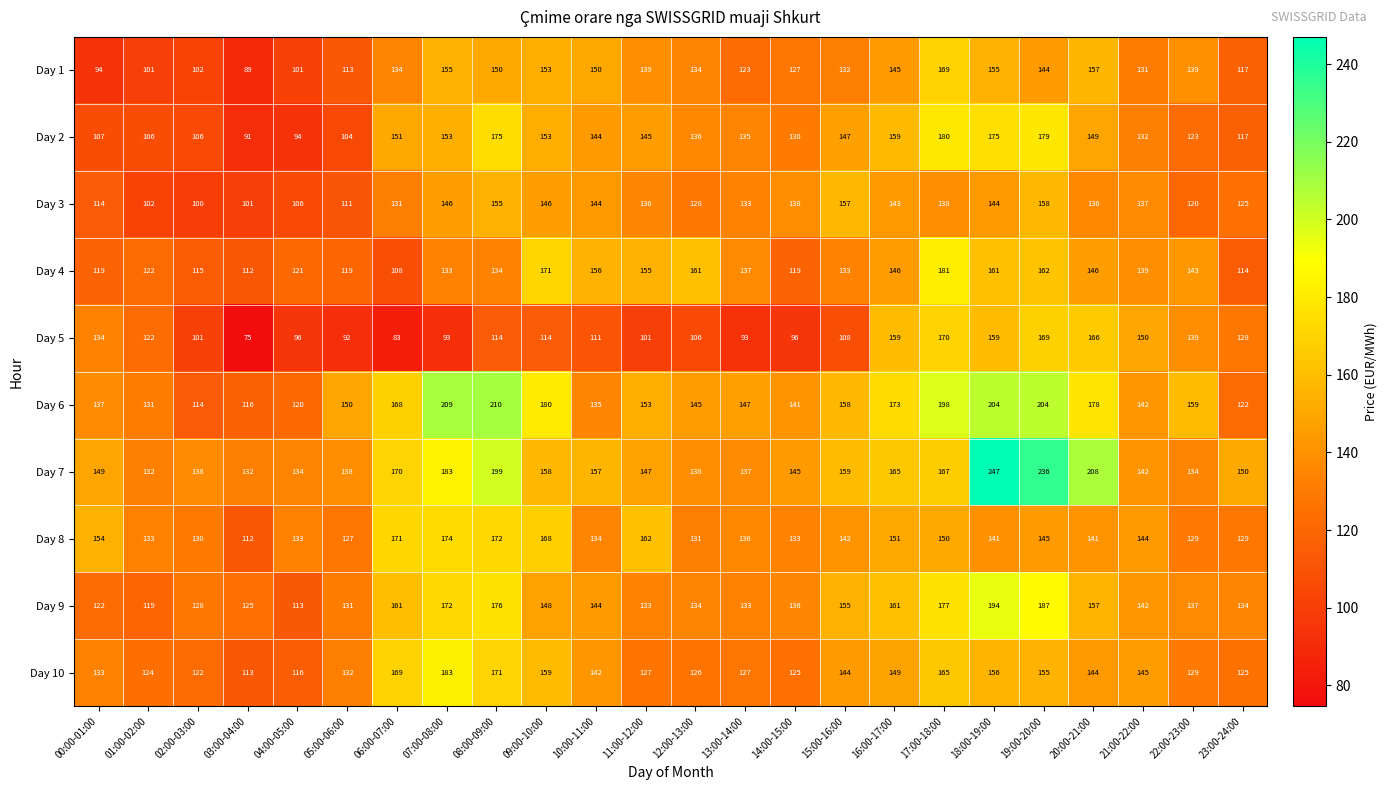

Between 00:00-01:00 and 14:00-15:00, which series saw the biggest shift?

Day 5